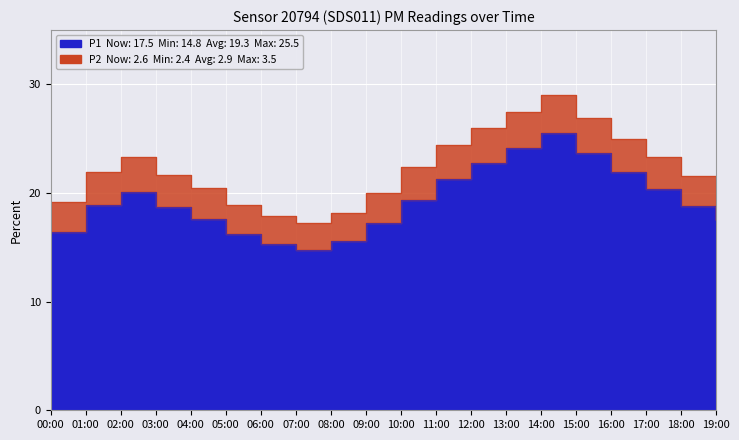

How many points are lower than both their immediate neighbors (excluding endpoints)?

1